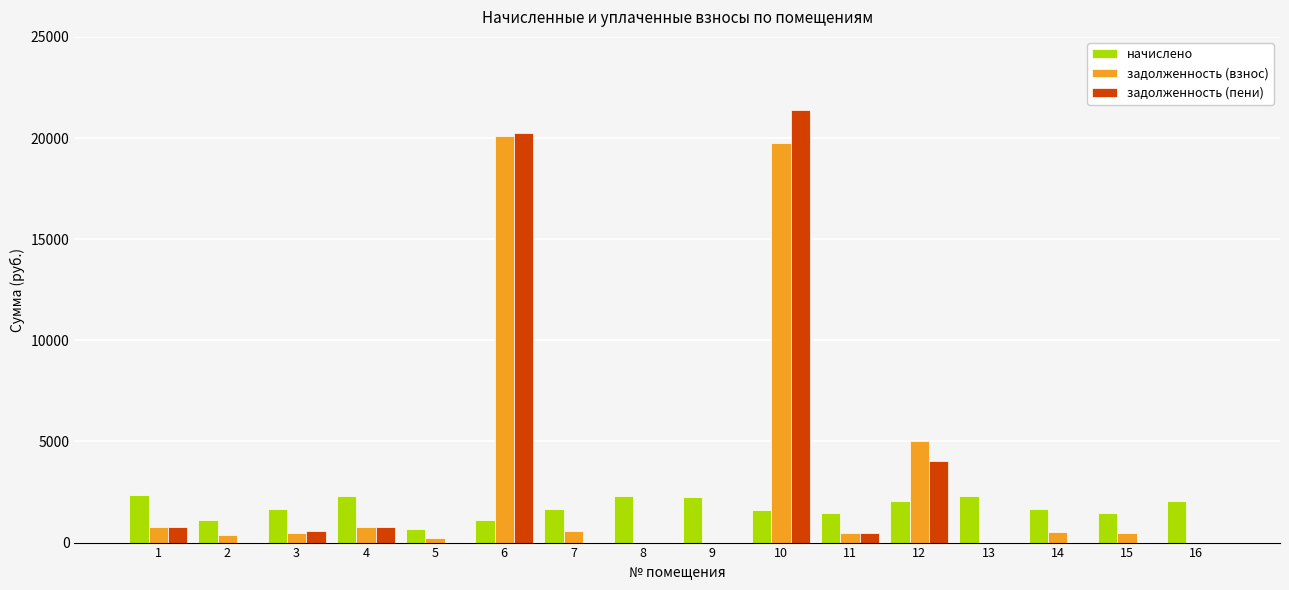

What is the total value across all series at 4?

3812.7